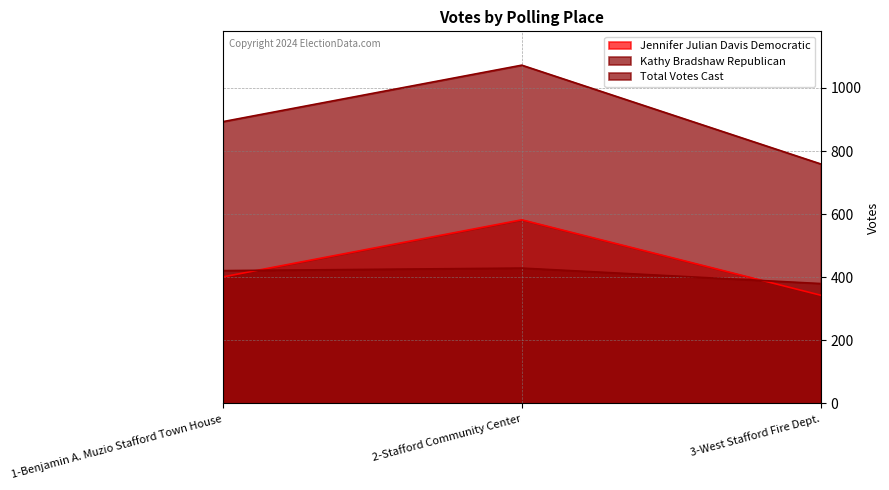

What is the sum of all Kathy Bradshaw Republican values?

1230